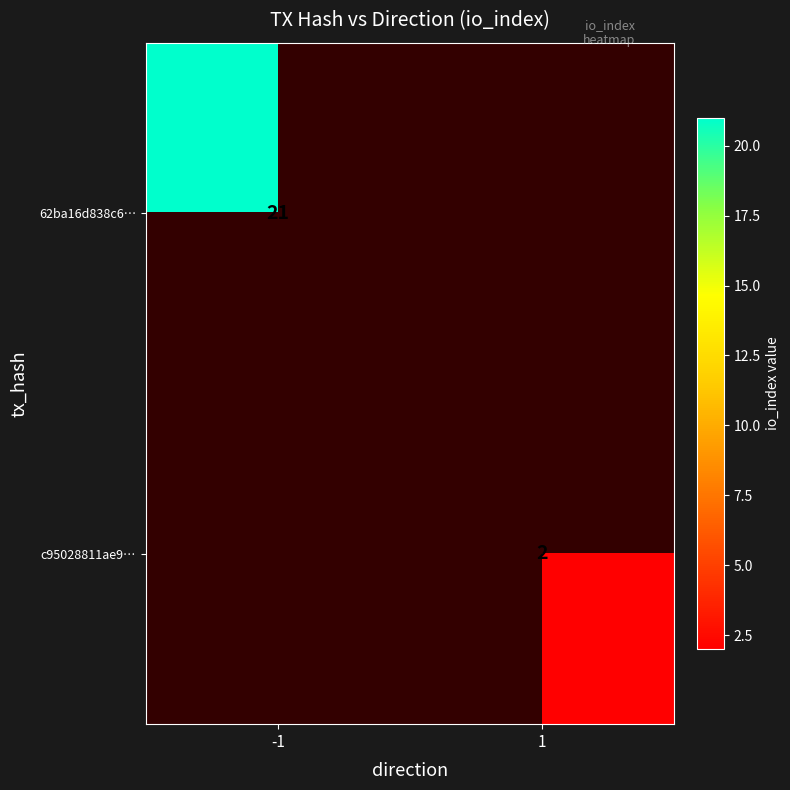

True or false: 62ba16d838c6… has a value of 21 at -1.

True